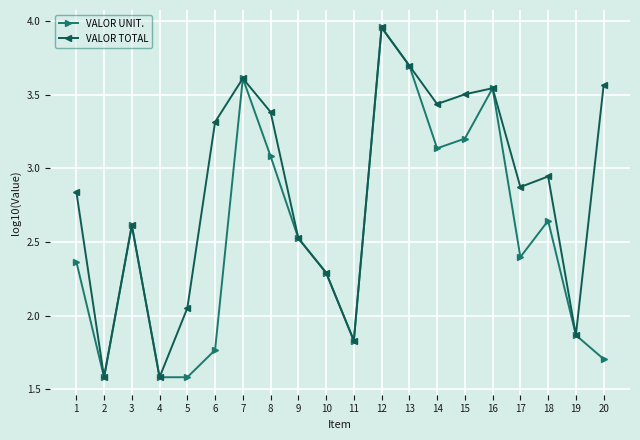

Where does the VALOR UNIT. series first go above 2?

1